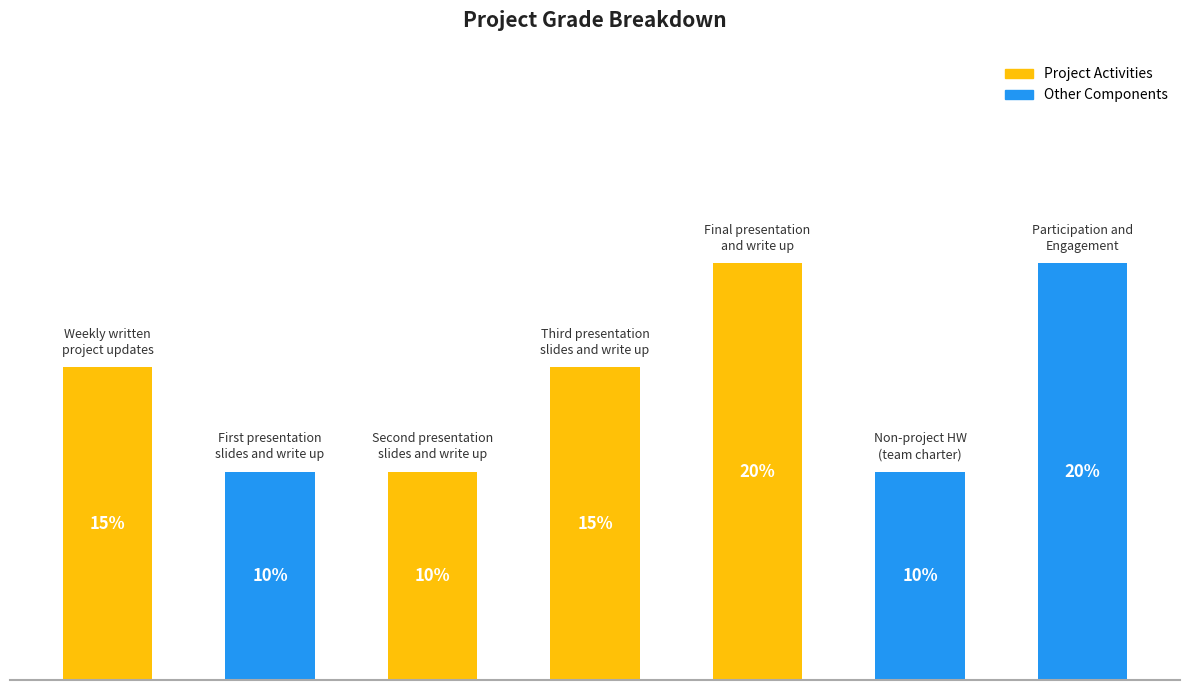

Does the chart contain any negative values?

No